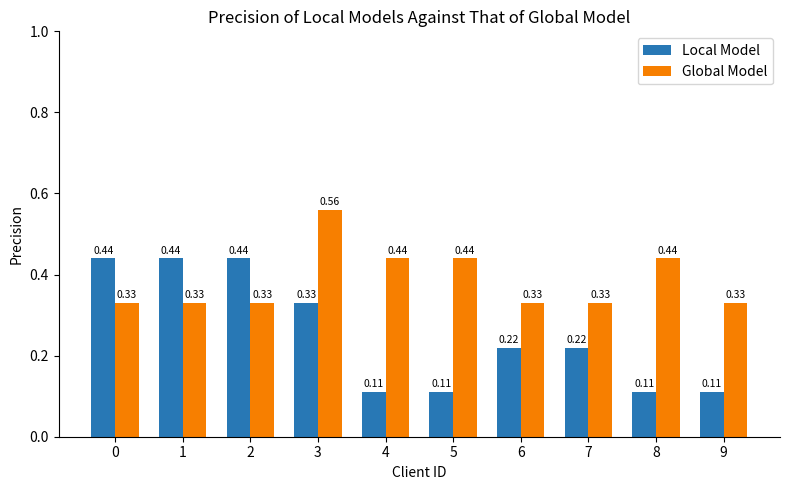

Which series has the widest spread of values?

Local Model